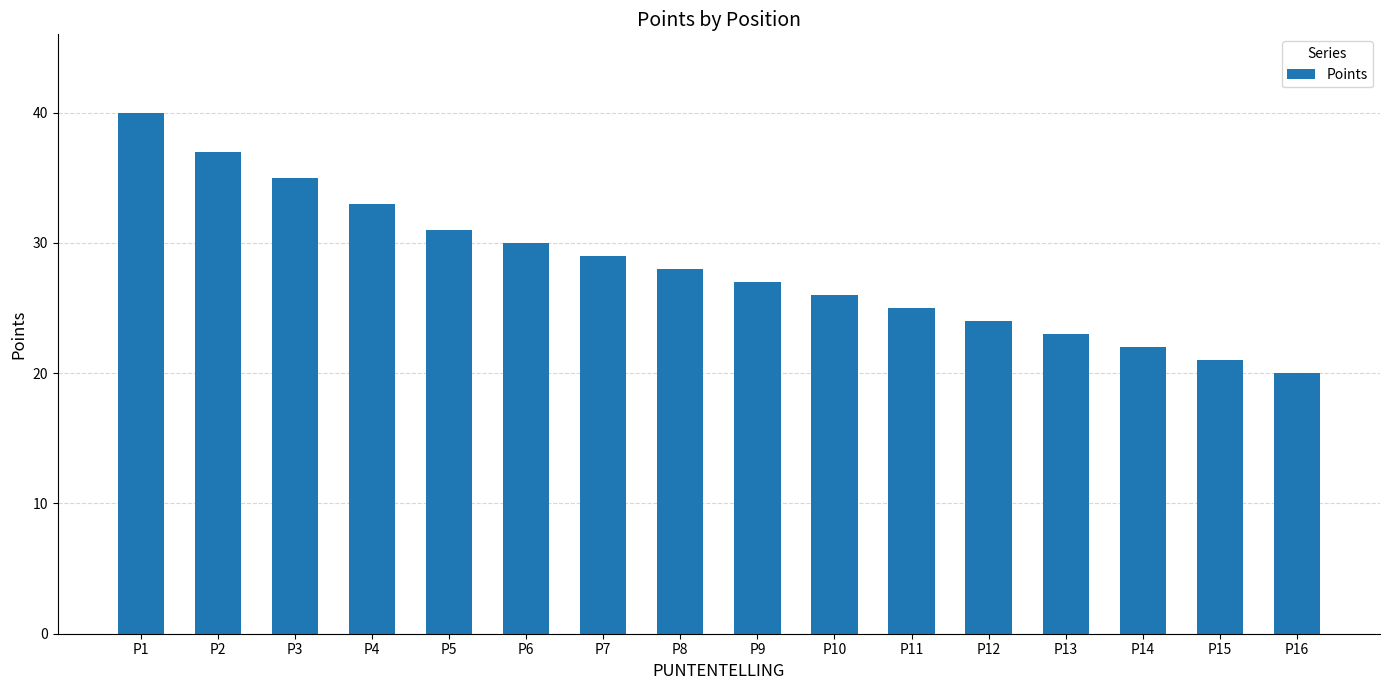

What is the change in value from P11 to P12?

-1